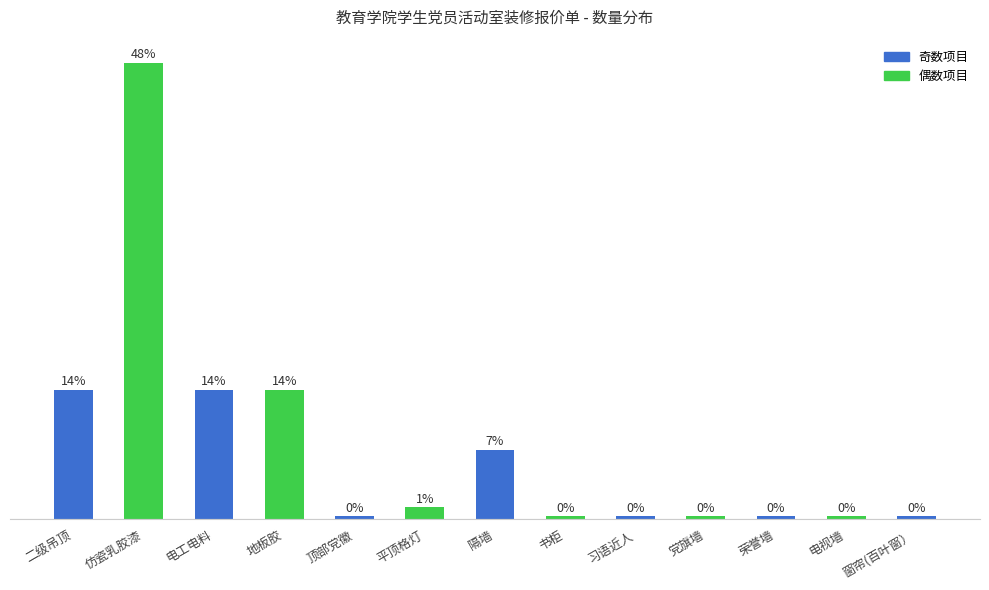

Are the bars horizontal?

No